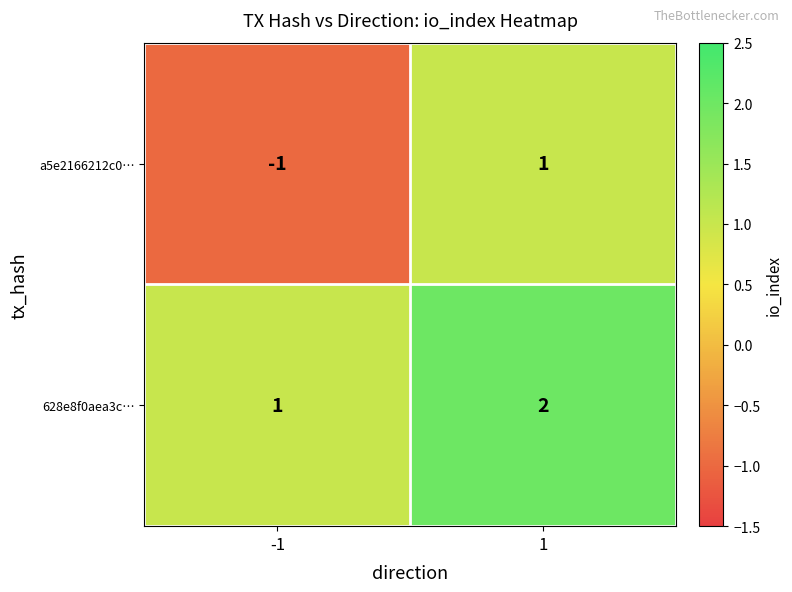

What is the smallest value displayed?

-1